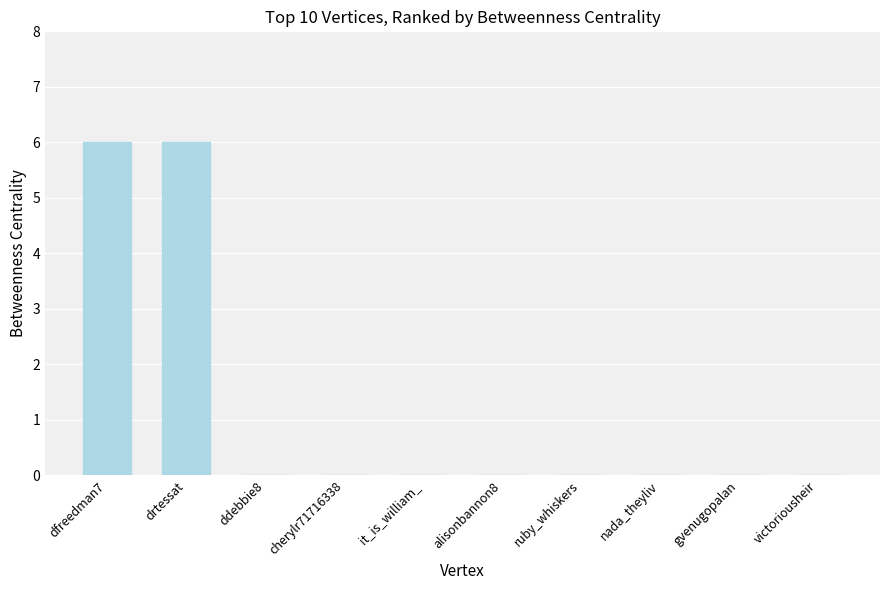

Count the number of categories in the chart.

10